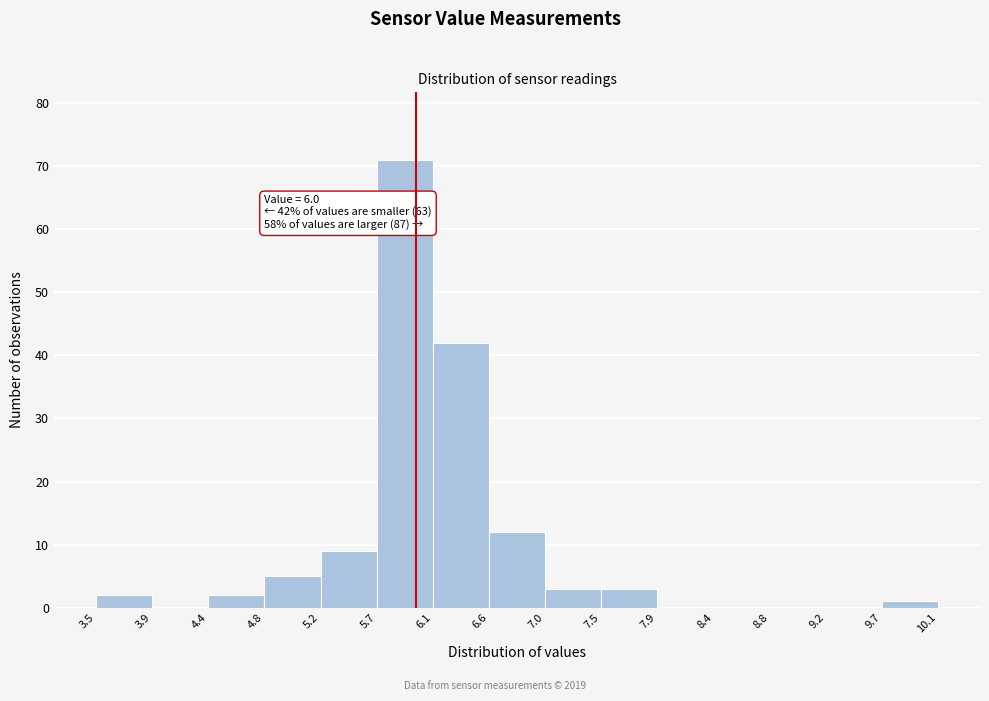

Over which range of the x-axis is the bar tallest?

5.7 to 6.1